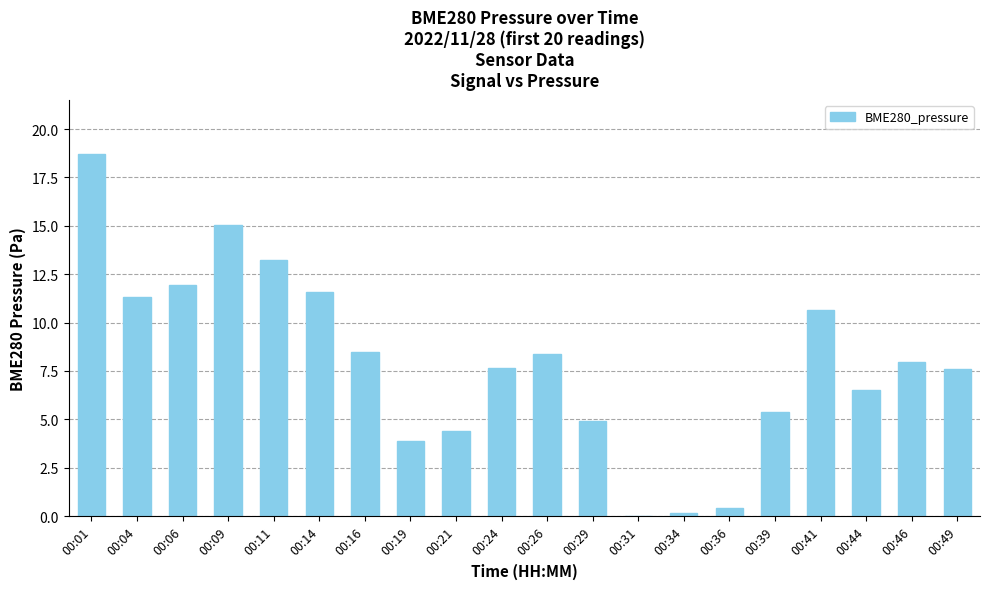

Are the bars grouped side by side (vs. stacked)?

No